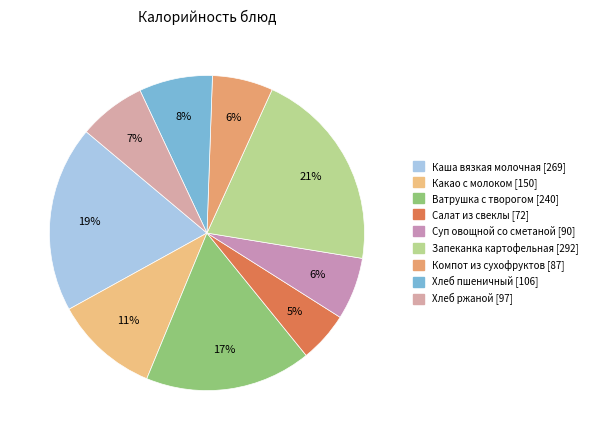

Rank the categories by value from lowest to highest.

Салат из свеклы, Компот из сухофруктов, Суп овощной со сметаной, Хлеб ржаной, Хлеб пшеничный, Какао с молоком, Ватрушка с творогом, Каша вязкая молочная, Запеканка картофельная